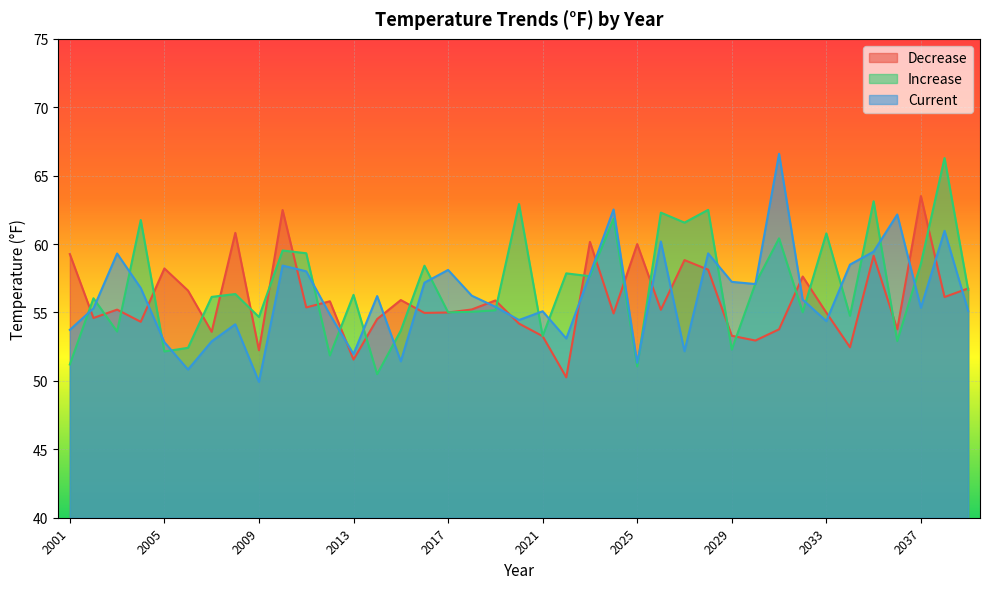

Read the Increase value at 2024.

61.8